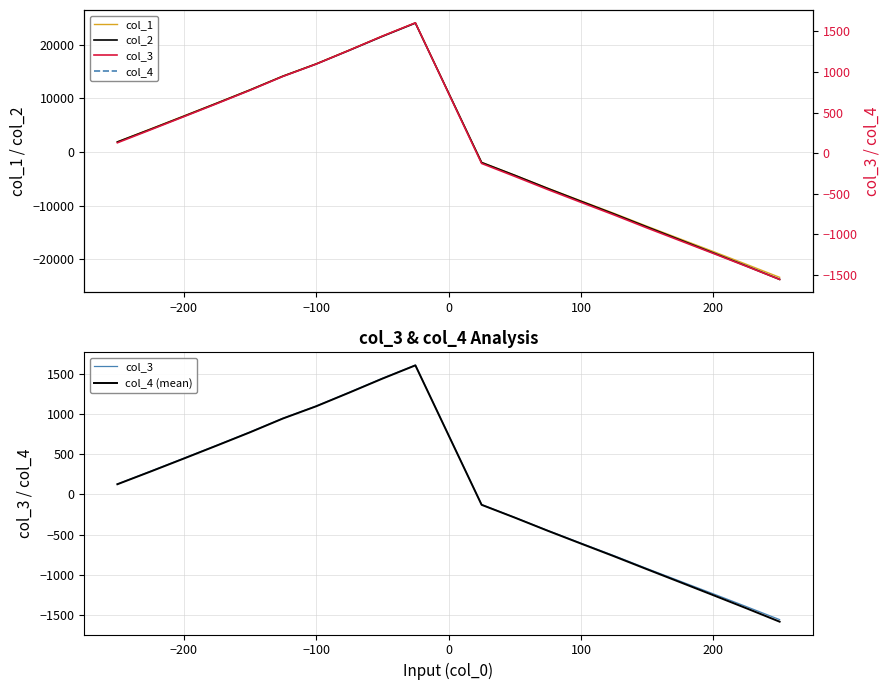

True or false: col_2 and col_3 cross at least once.

True